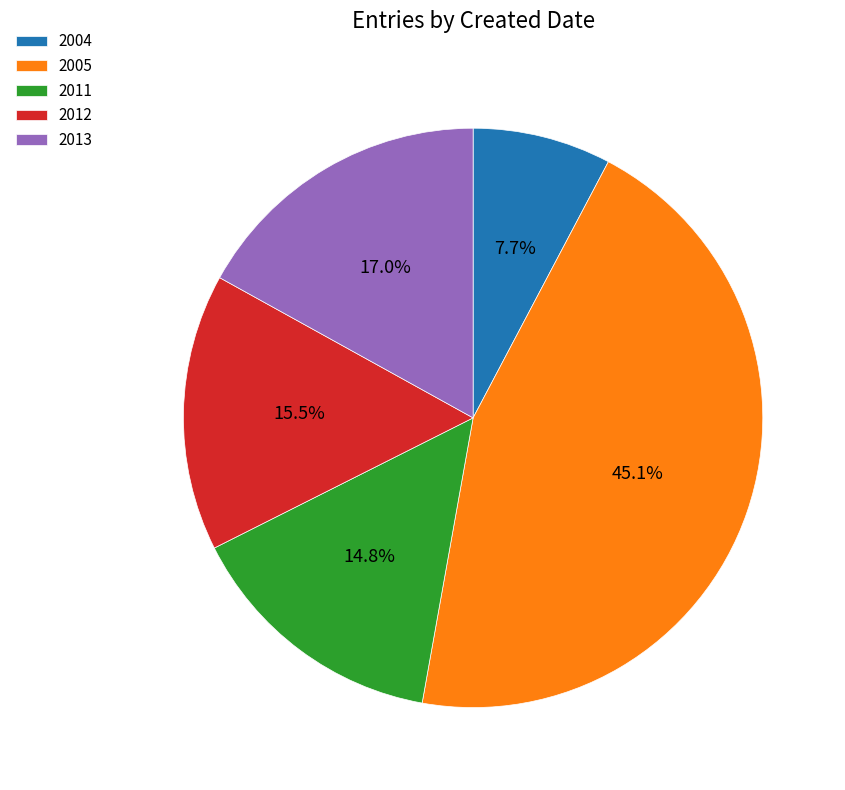

What is the ratio of the value at 2012 to the value at 2004?

2.0